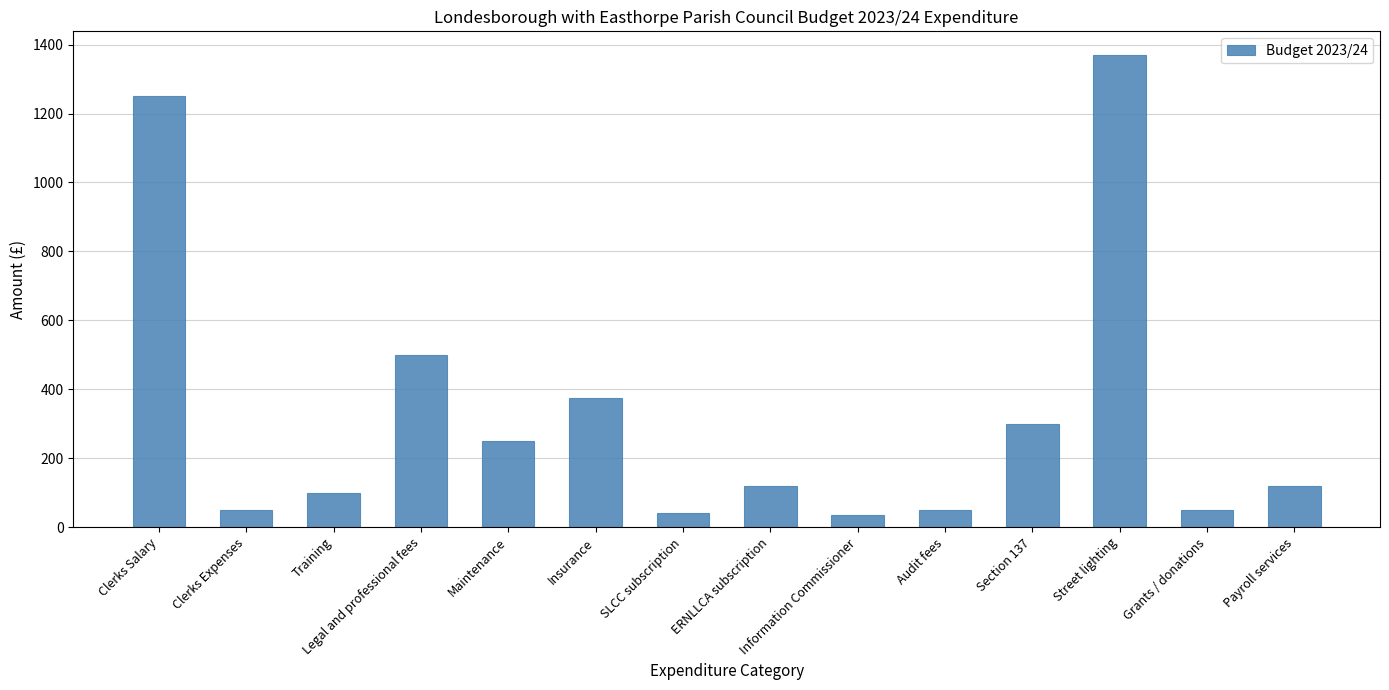

Is it true that the value at Street lighting is 843?

False